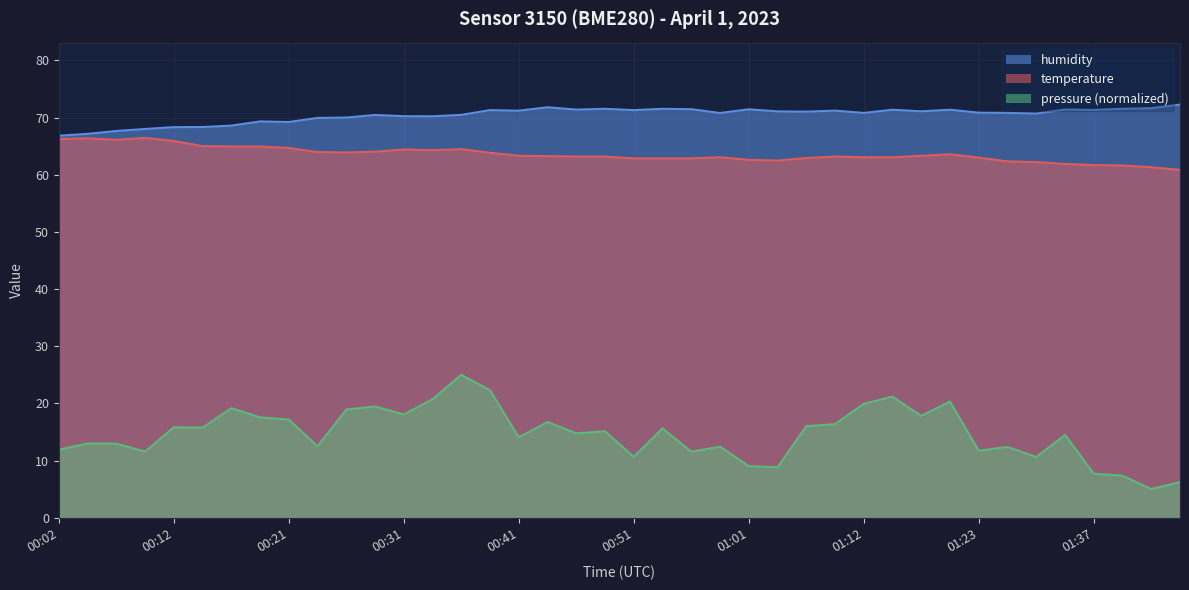

What is the label of the 38th point from the right?

00:07